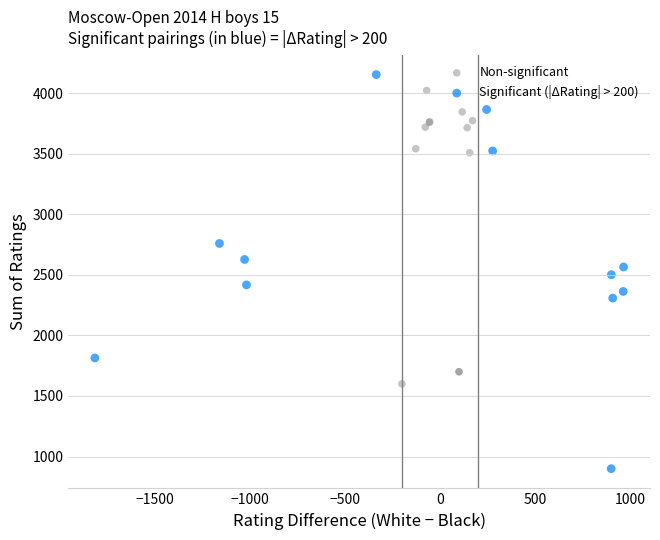

Which series has the largest Y range (max minus min)?

Significant (|ΔRating| > 200)